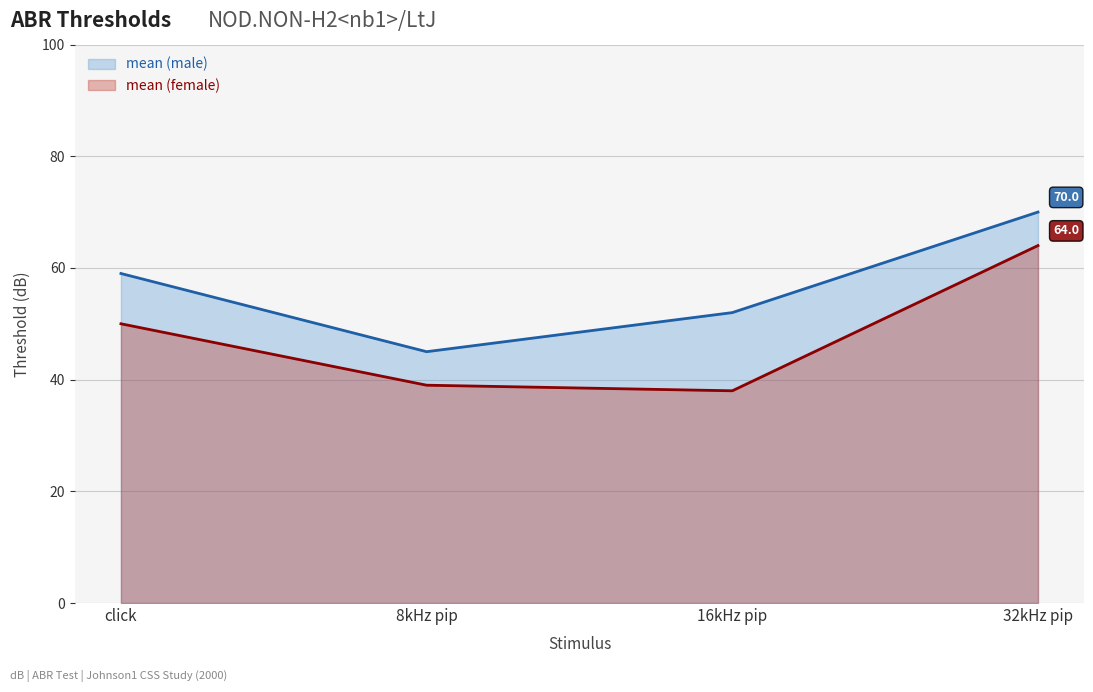

What is the sum of the mean (female) line values at 32kHz pip and 16kHz pip?

102